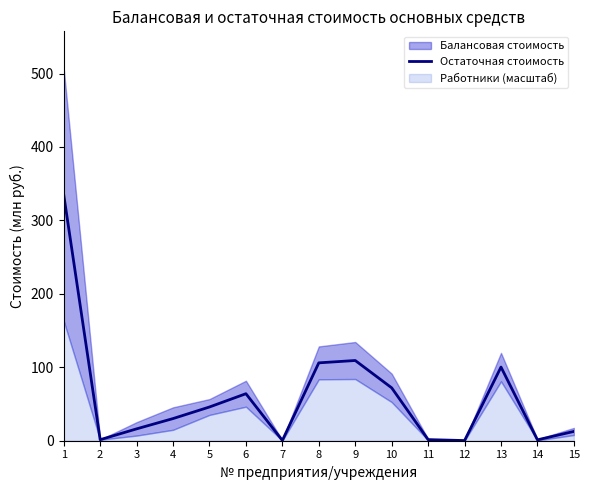

What is the maximum value for Остаточная стоимость?

334.9